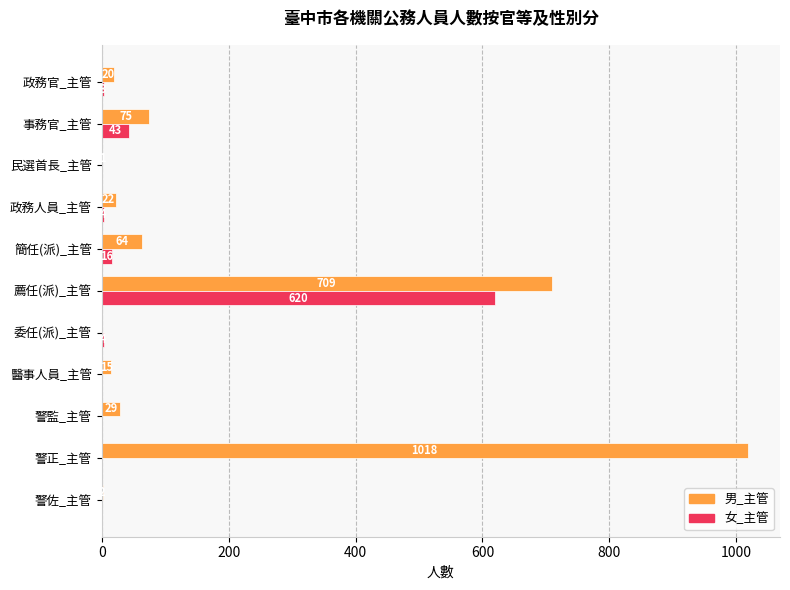

What is the sum of the 女_主管 values at 委任(派)_主管 and 政務人員_主管?

8